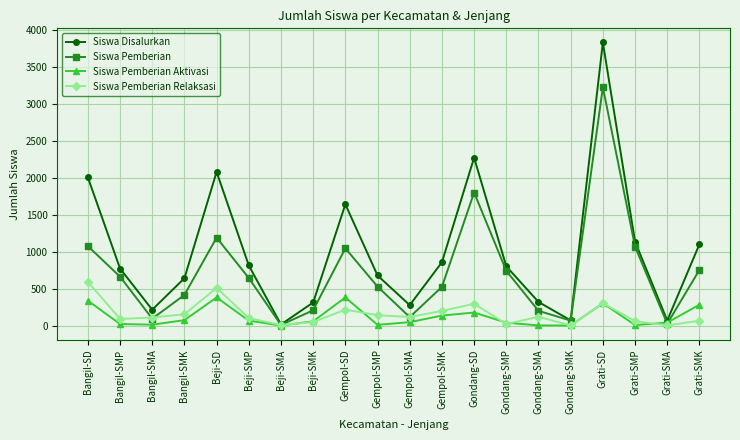

Which series has the largest total across all categories?

Siswa Disalurkan